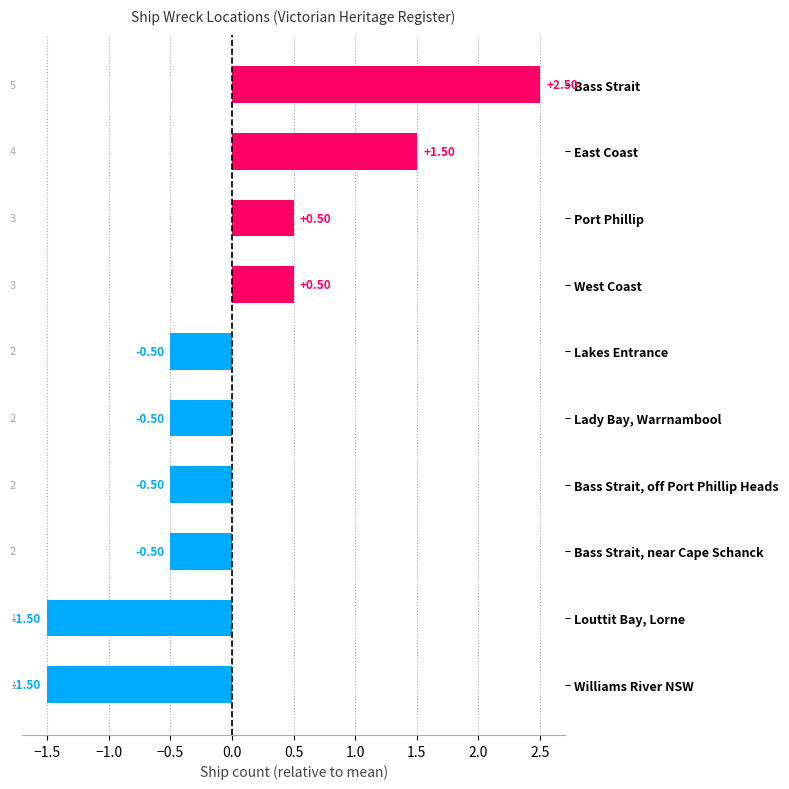

What is the greatest value displayed?

2.5